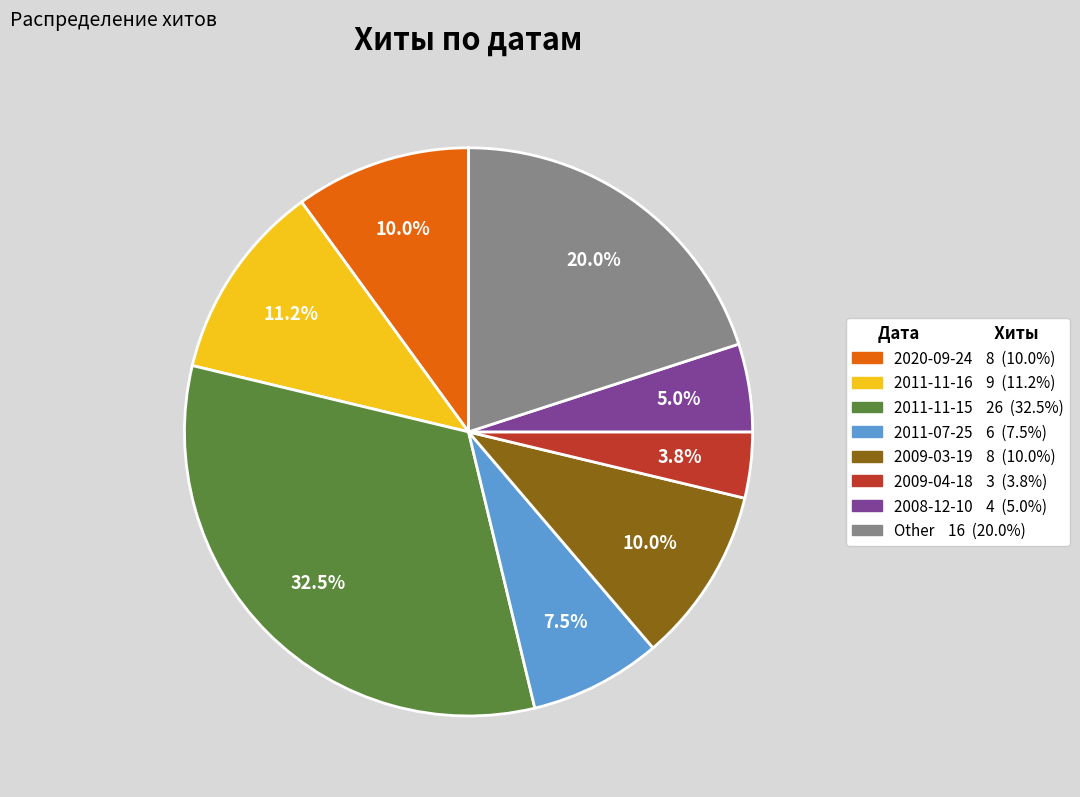

What is the ratio of the value at 2009-04-18 to the value at 2009-03-19?

0.4